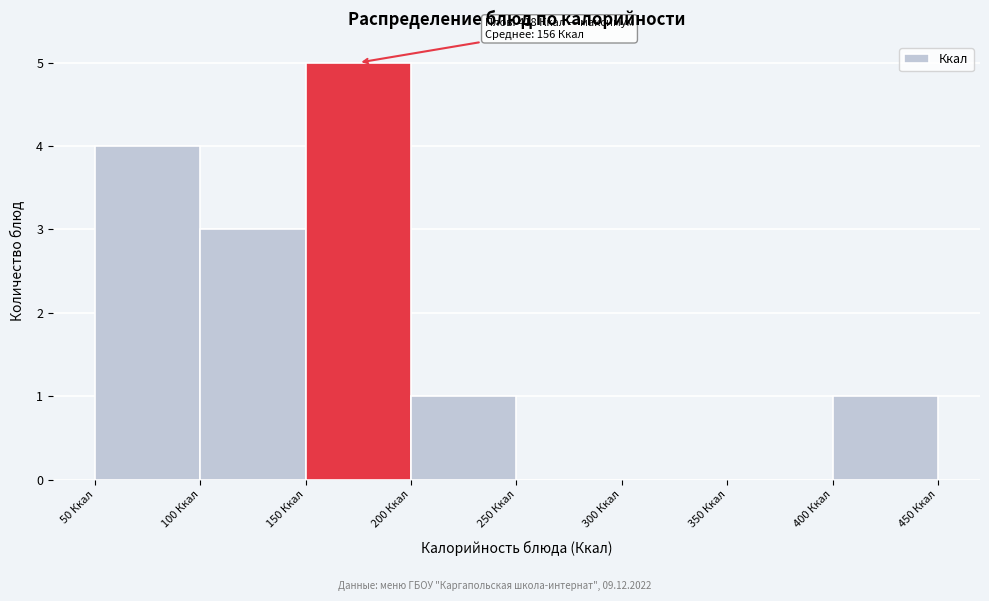

Which range on the x-axis has the tallest bar?

150 to 200